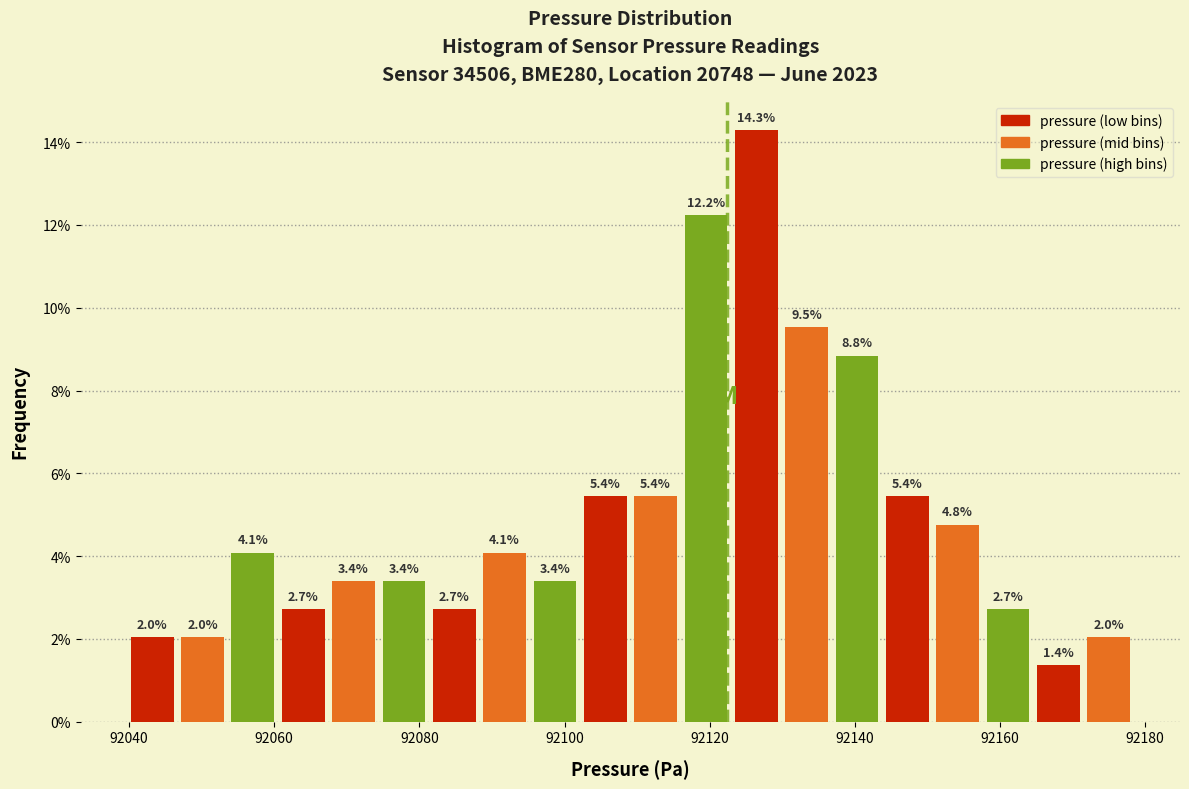

Around what value on the x-axis is the tallest bar? Give the approximate position of its centre, as read against the axis.

92126